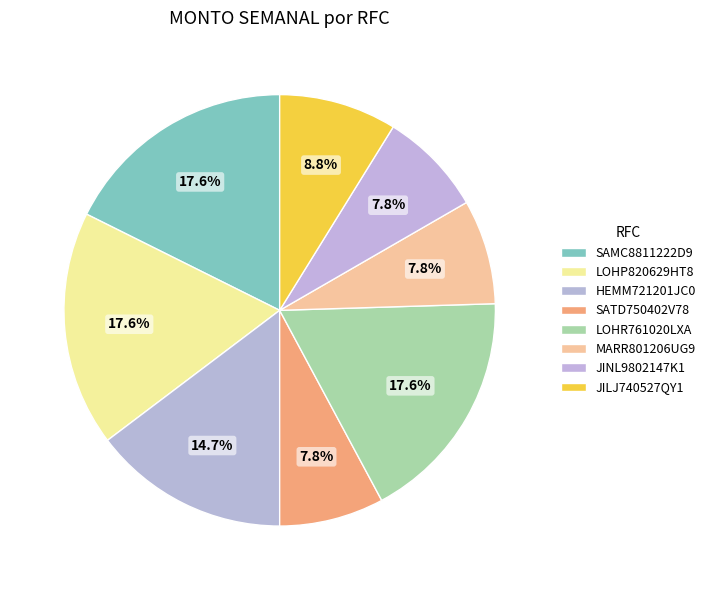

How many slices are in this pie chart?

8